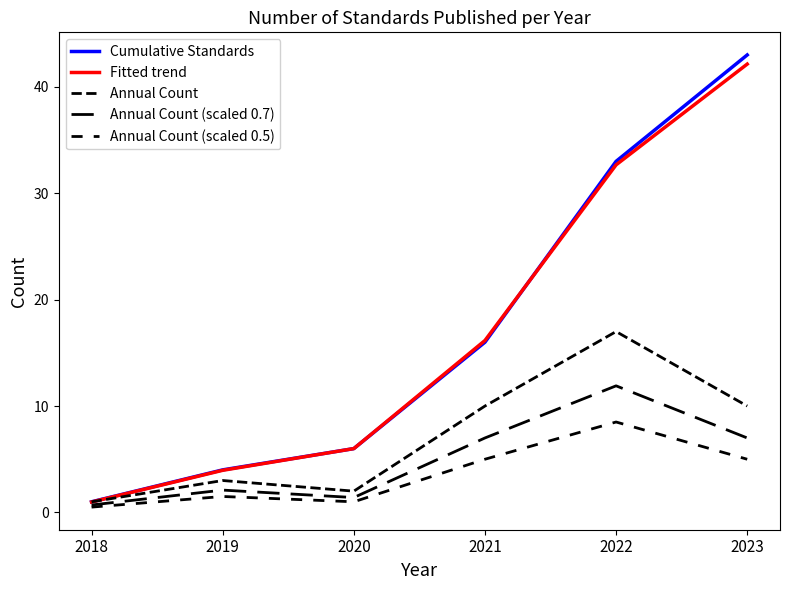

At which category does the chart reach its minimum across all series?

2018